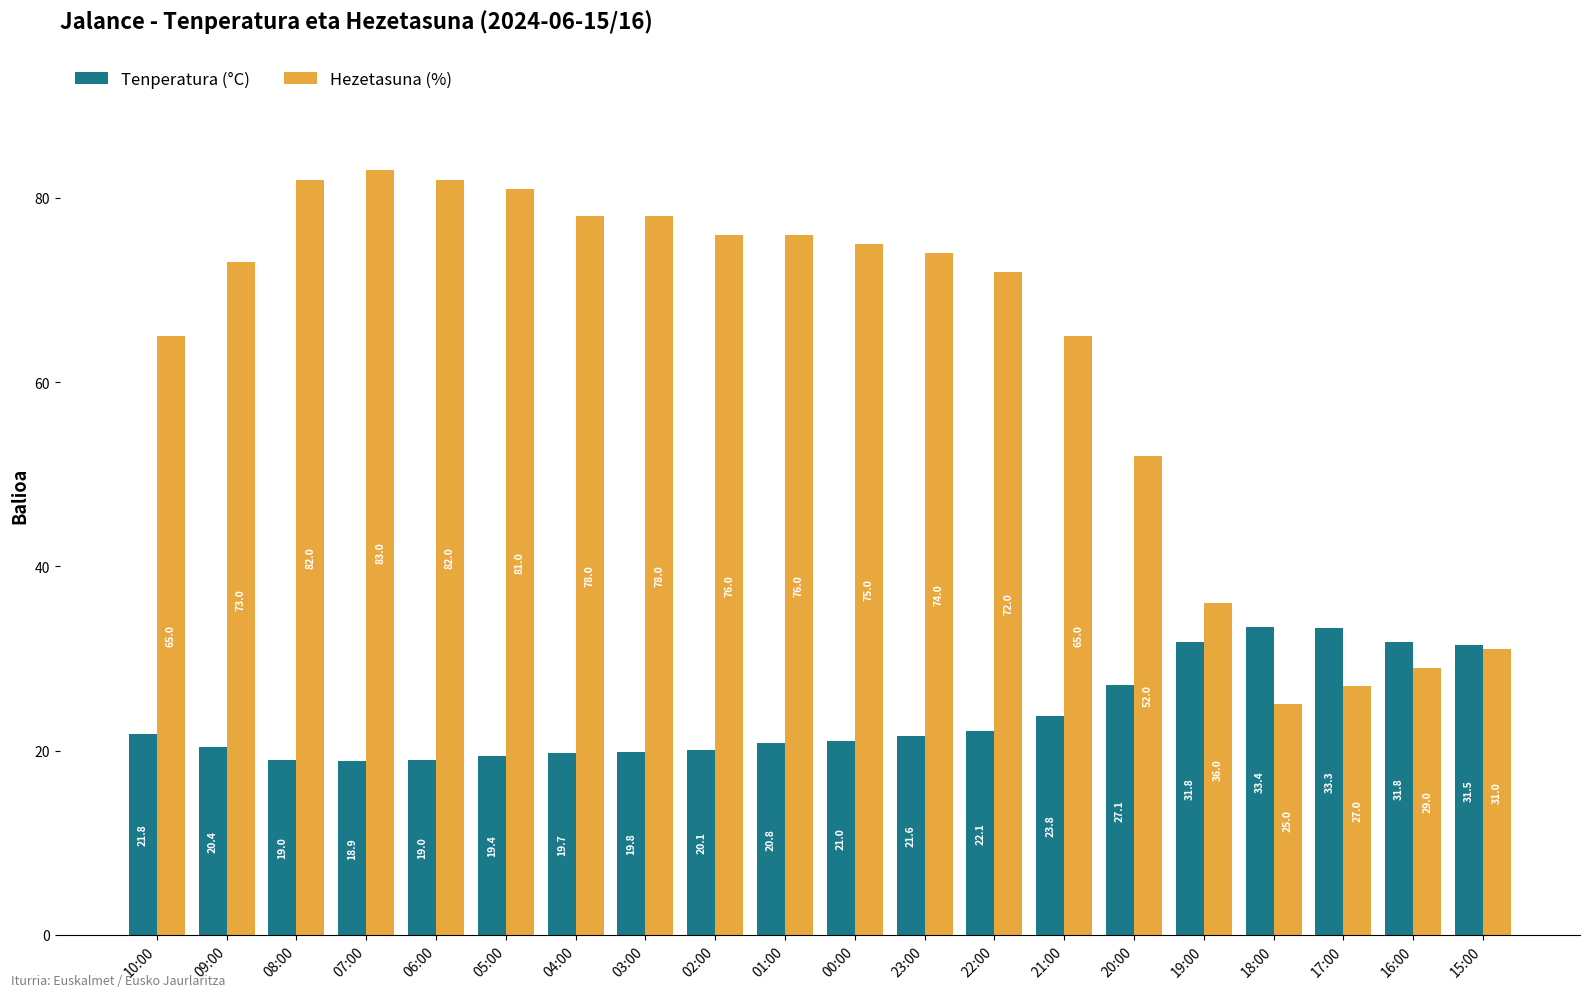

Count the number of categories in the chart.

20